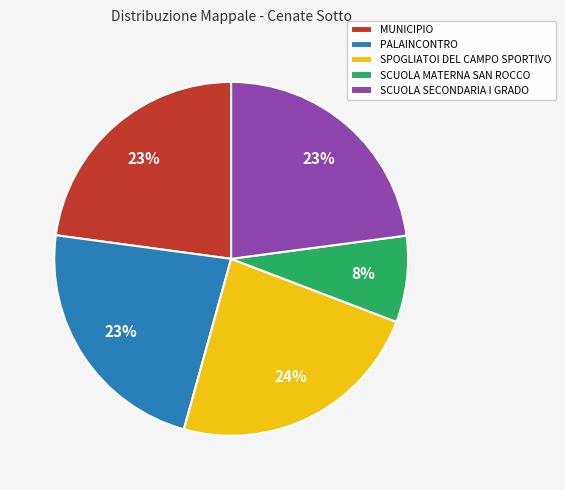

True or false: PALAINCONTRO accounts for 23% of the total.

True